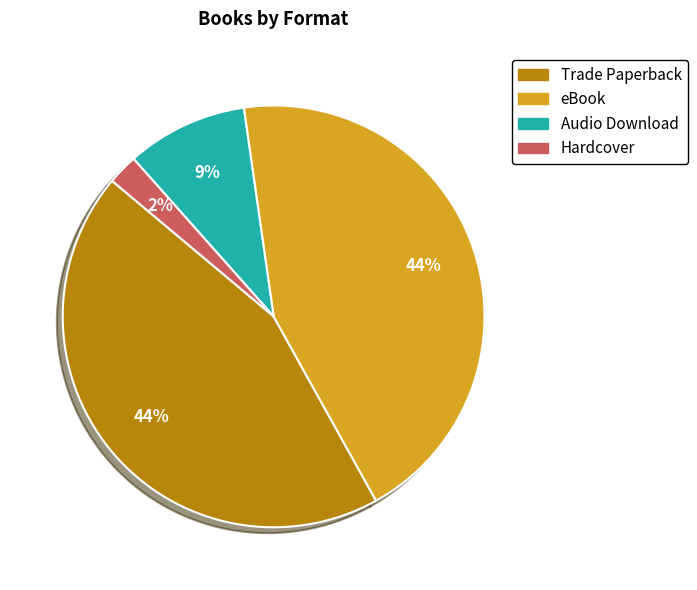

Do Trade Paperback and Hardcover together represent more than half of the pie?

No